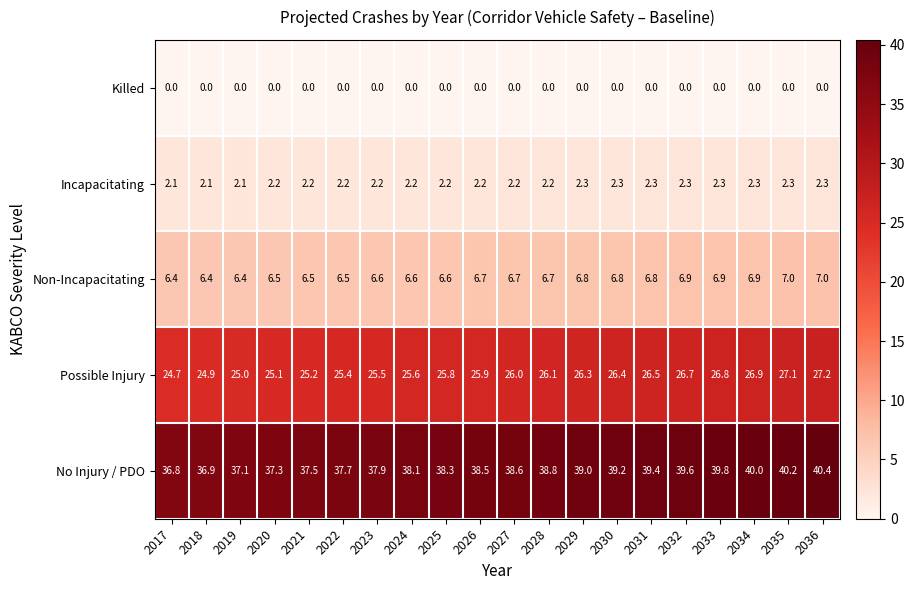

At which category is the sum across all series the highest?

2036